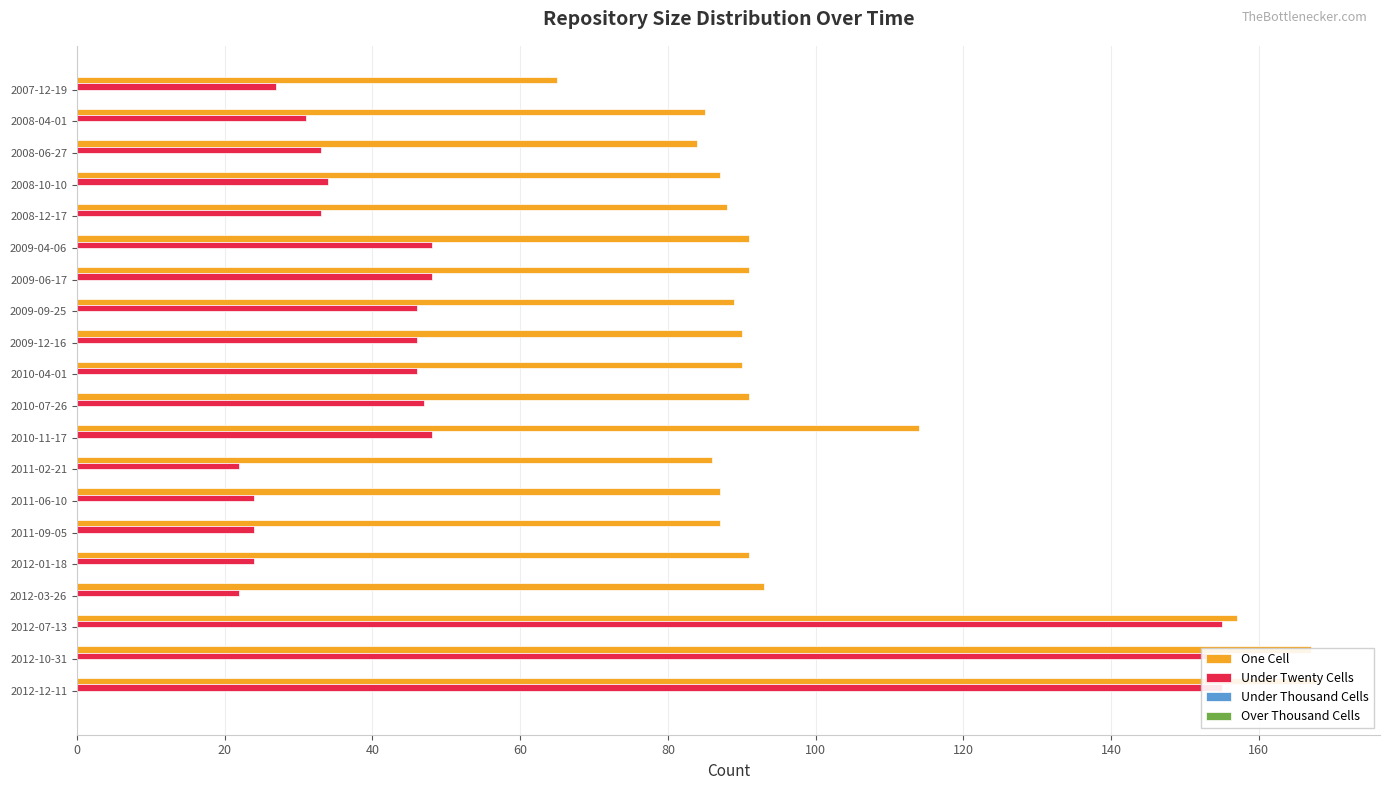

The value of Under Thousand Cells at 0 is 0.4. True or false?

False